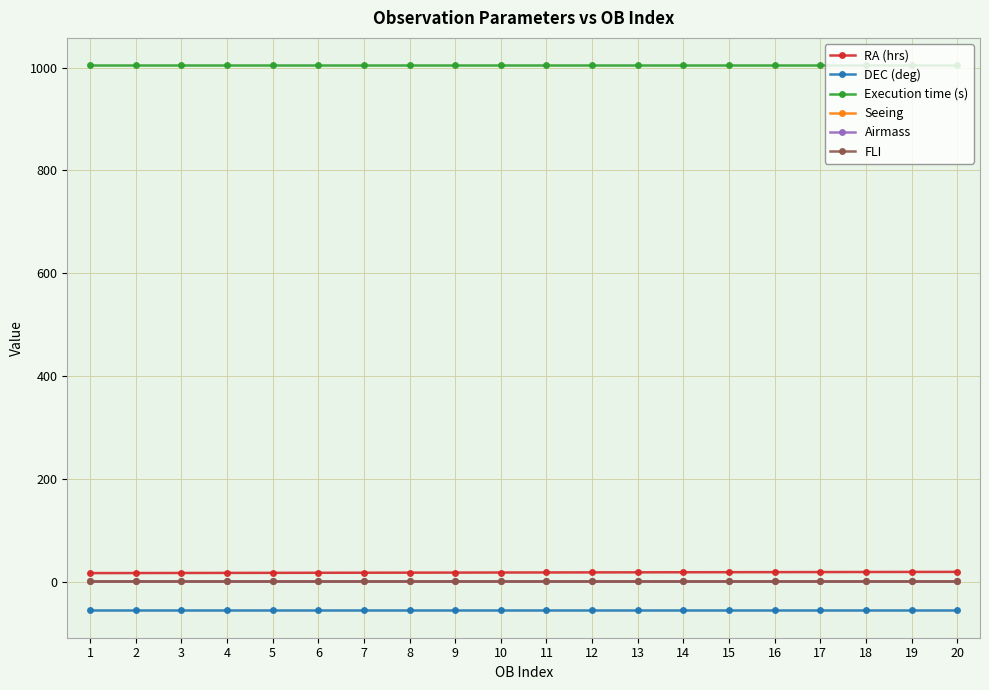

True or false: Airmass and DEC (deg) cross at least once.

False